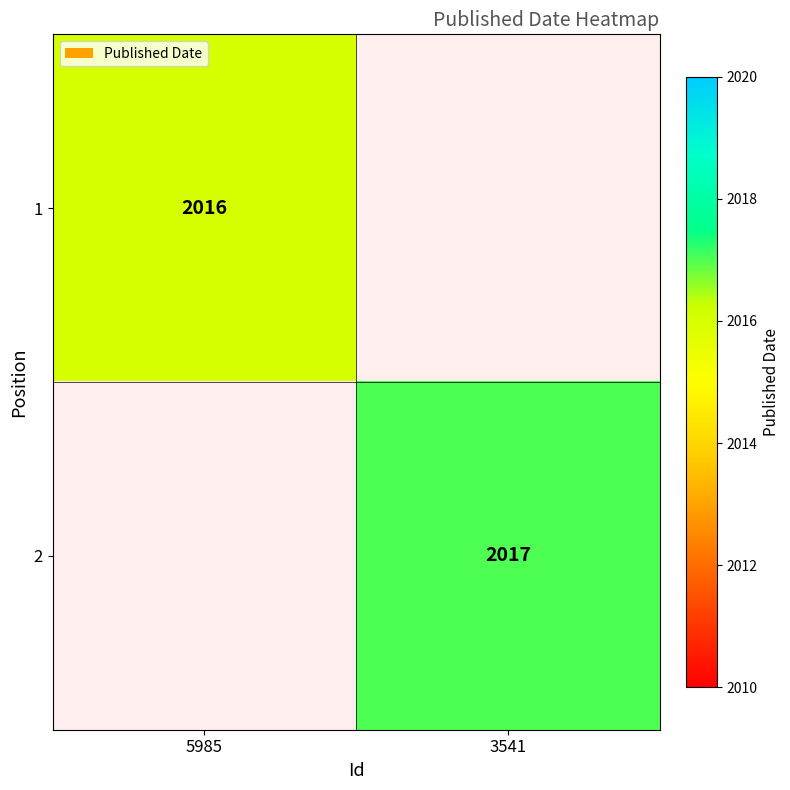

The 2 series shows 1273 at 3541. True or false?

False